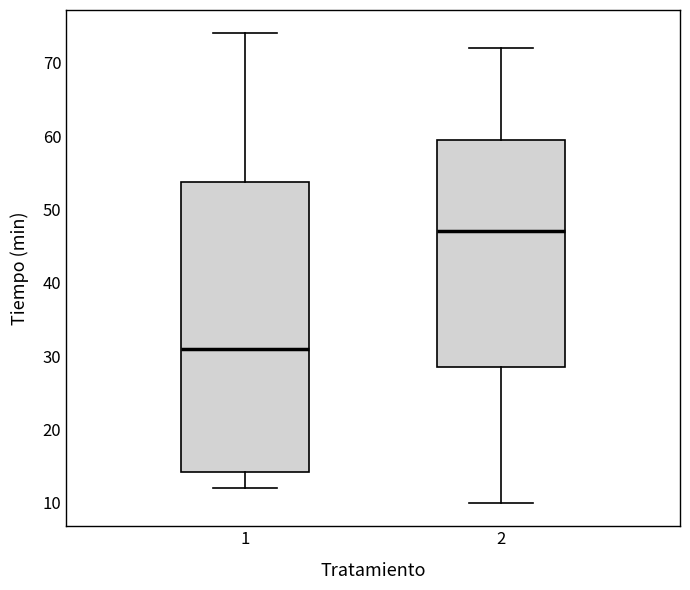

Comparing the boxes themselves (not the whiskers), which one is the tallest?

1